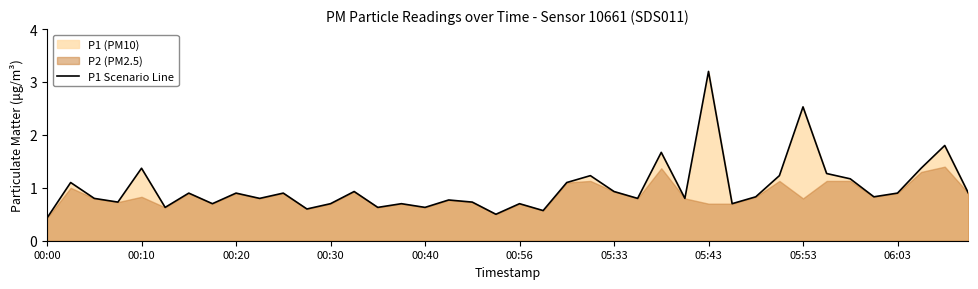

What is the lowest value of the P1 Scenario Line series?

0.4